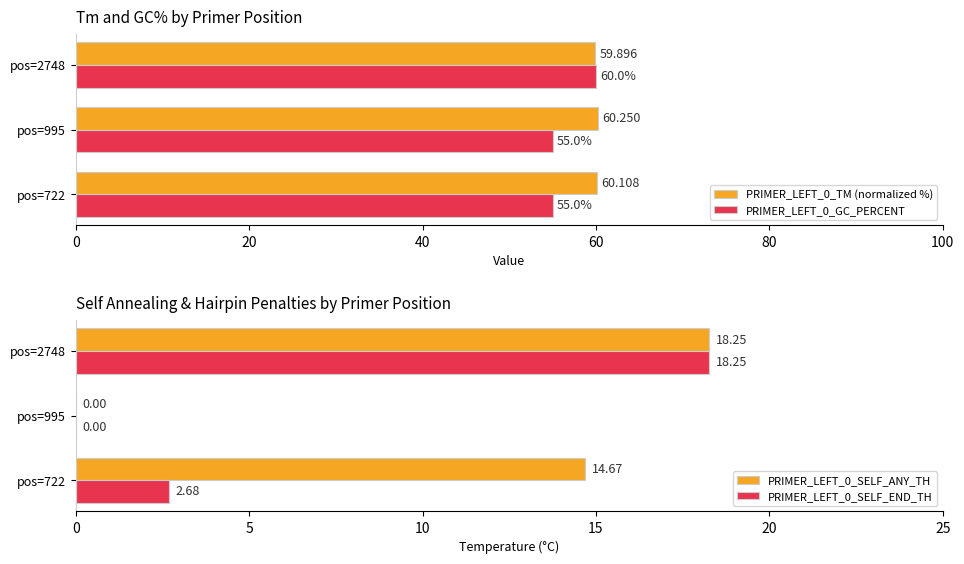

At which label does PRIMER_LEFT_0_SELF_ANY_TH reach its peak?

pos=2748